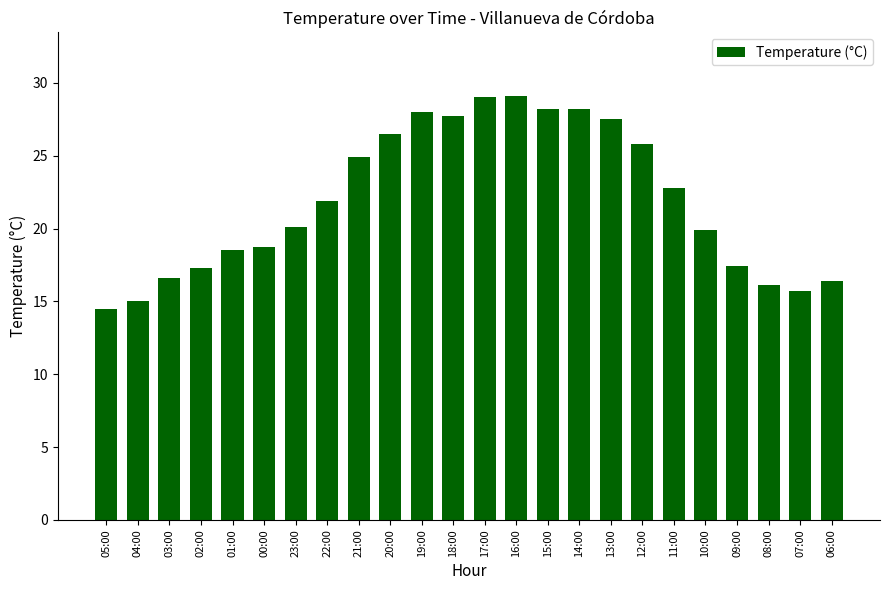

What position from the right is 13:00?

8